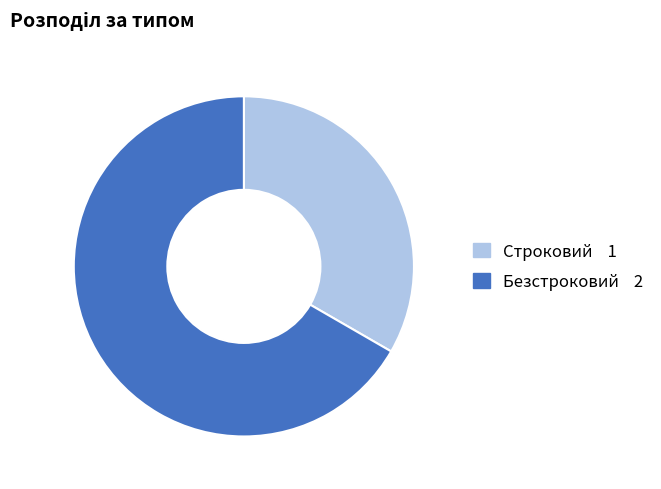

How many slices are in this pie chart?

2